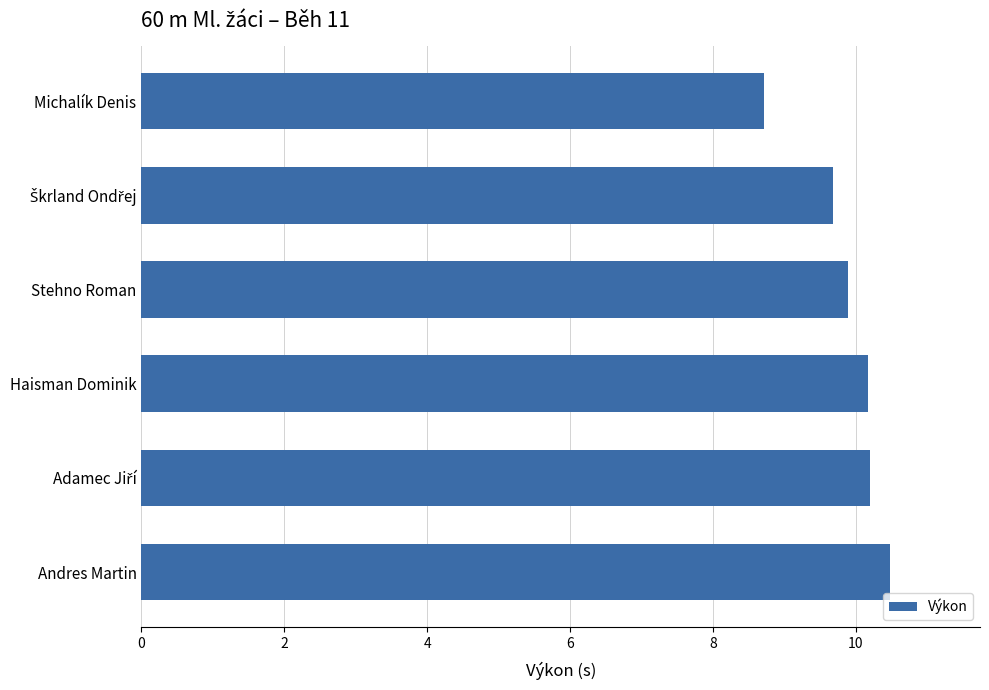

Are the bars grouped side by side (vs. stacked)?

No